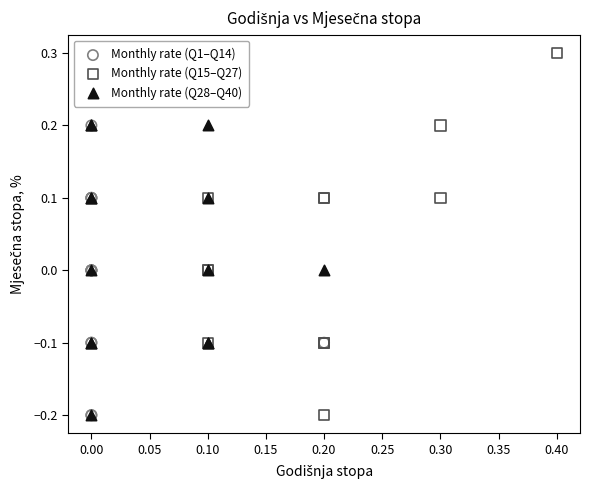

Which series contains the highest Y value?

Monthly rate (Q15–Q27)